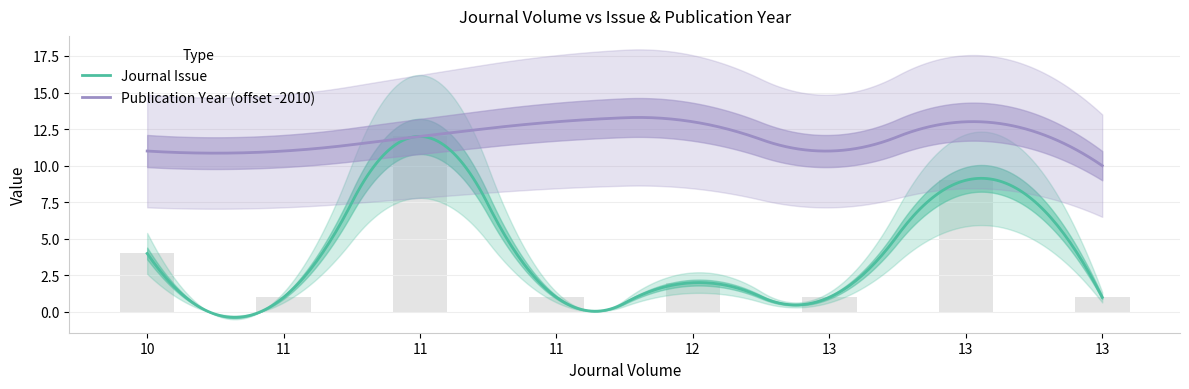

Reading left to right, what are all the values shown in this chart?

4	1	12	1	2	1	9	1